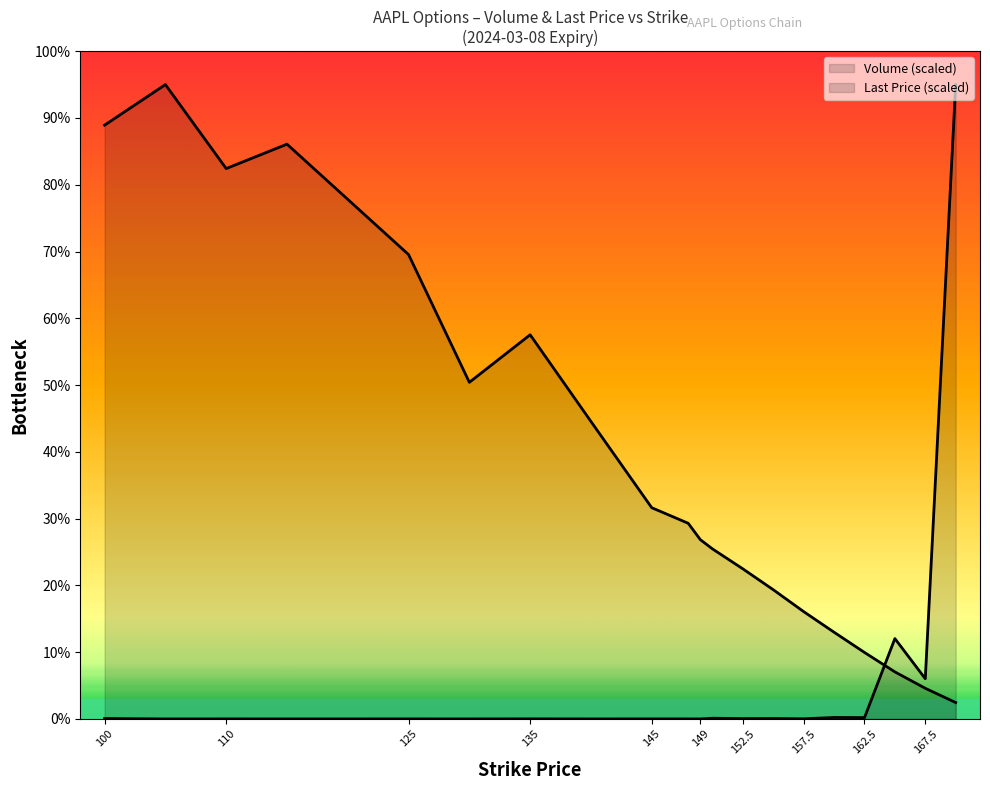

List the series in order of their overall mean, highest first.

Last Price, Volume